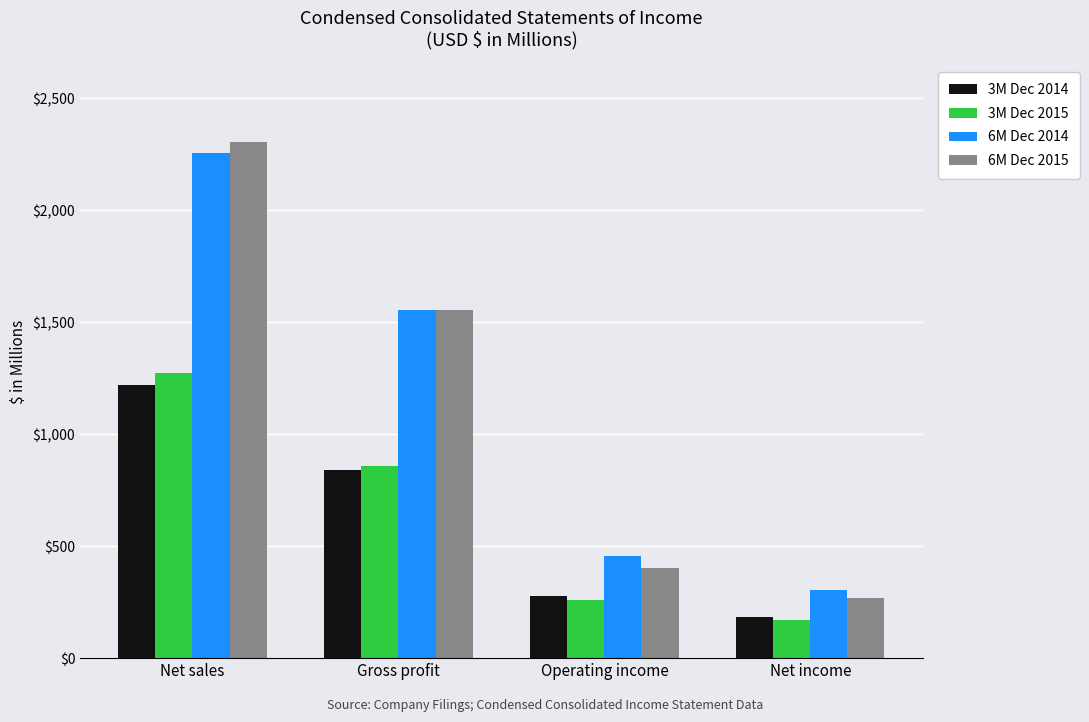

How many series are shown in this chart?

4